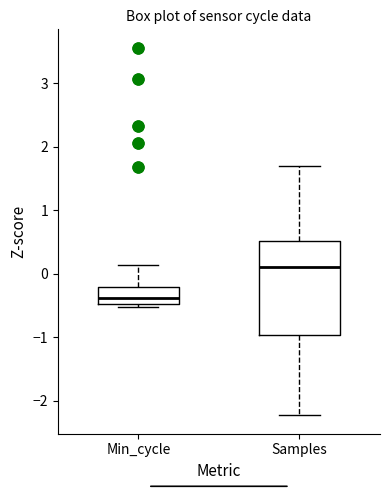

Where does the upper whisker of the box for Samples end on the y-axis? The values are not printed on the chart, so give them approximately, as read against the axis.

1.7